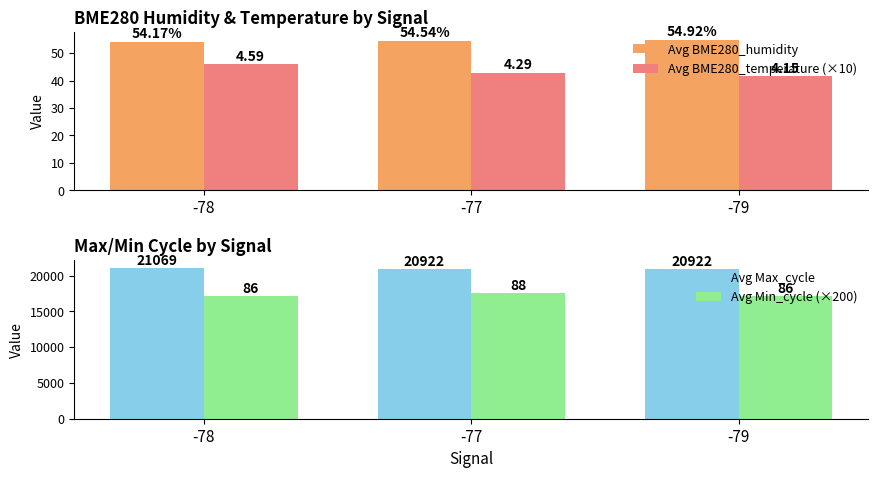

The value of Avg BME280_humidity at -79 is 24.1. True or false?

False